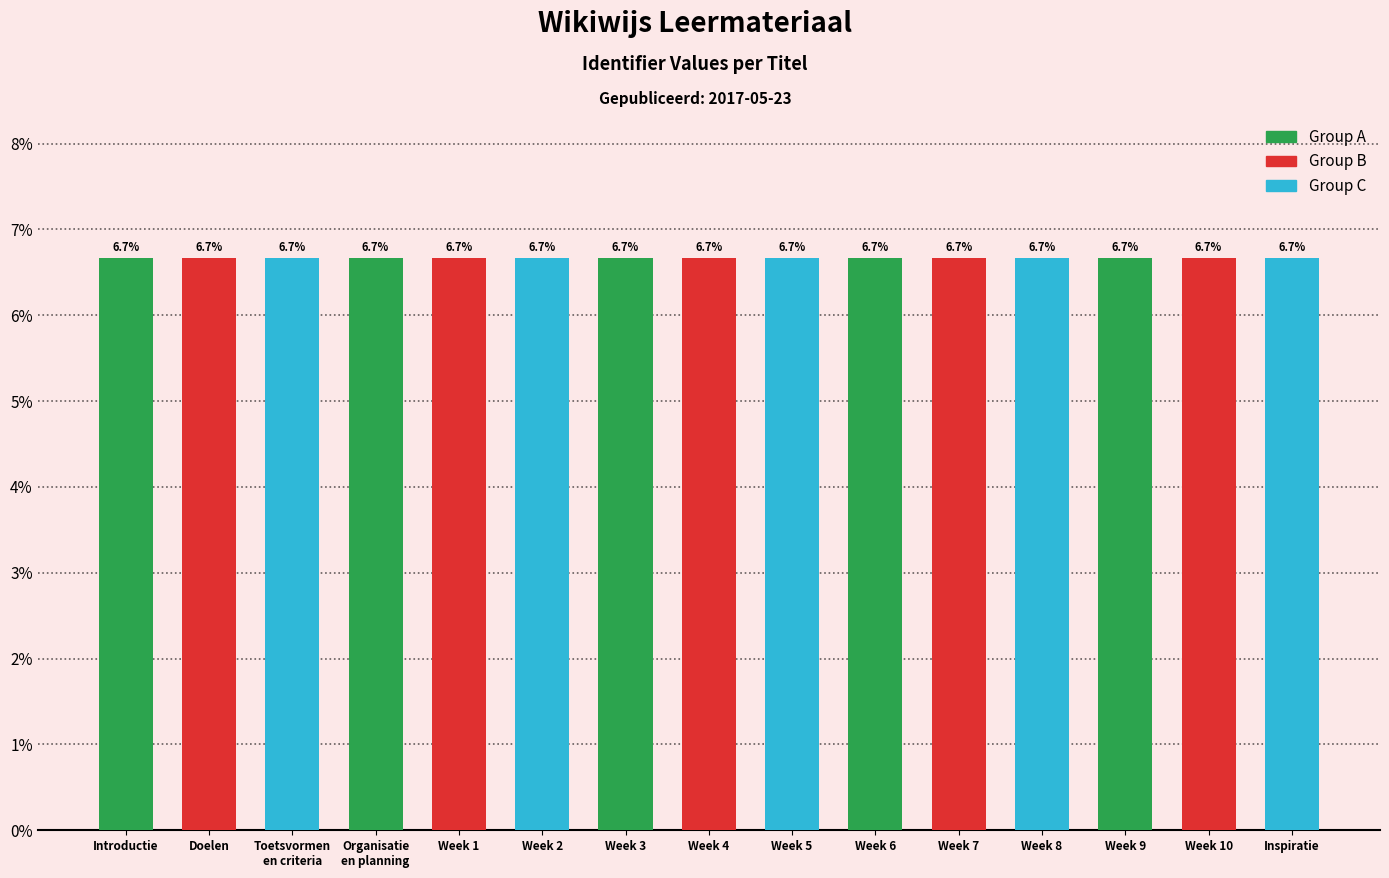

What is the ratio of the value at Inspiratie to the value at Doelen?

1.0